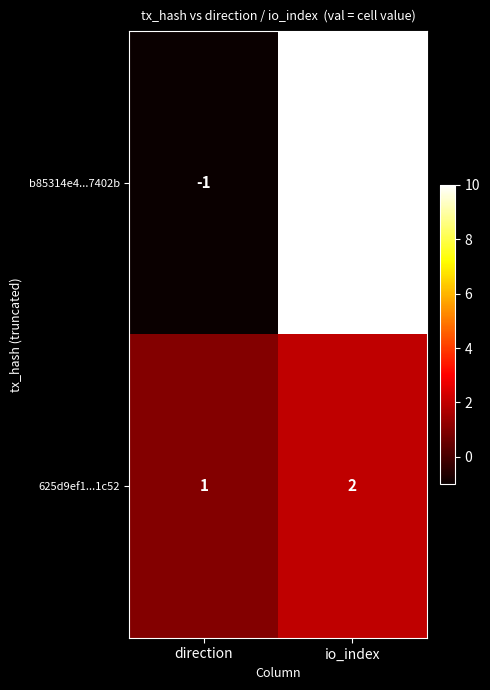

Is it true that 625d9ef1...1c52 equals 1 at direction?

True